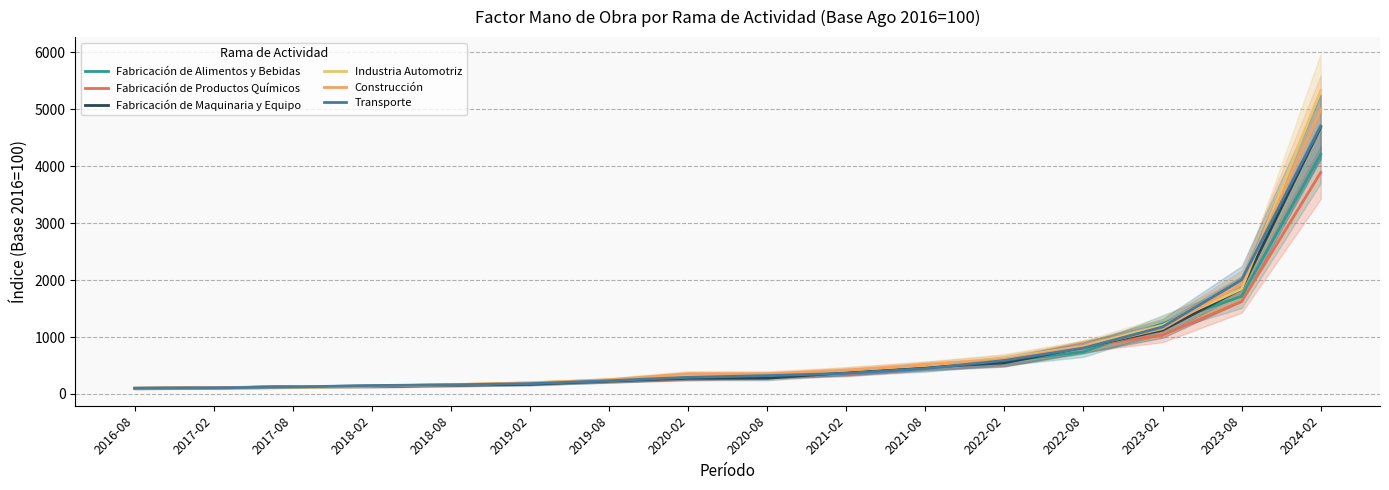

Where does the Transporte series first go above 322?

2020-08